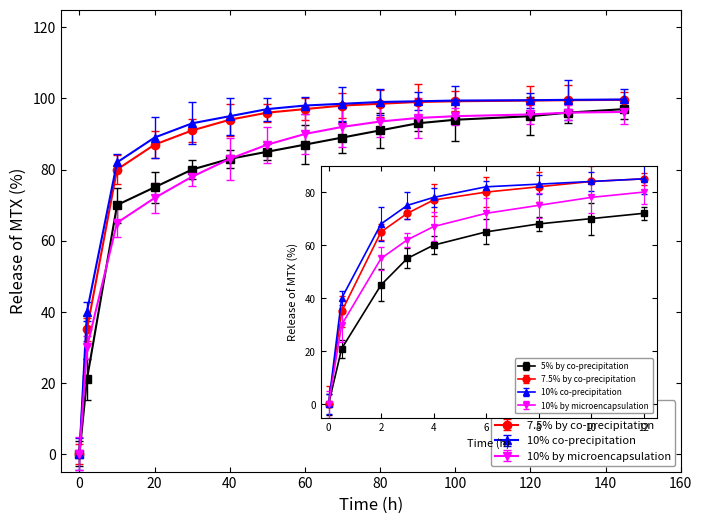

How many lines are shown in the chart?

4